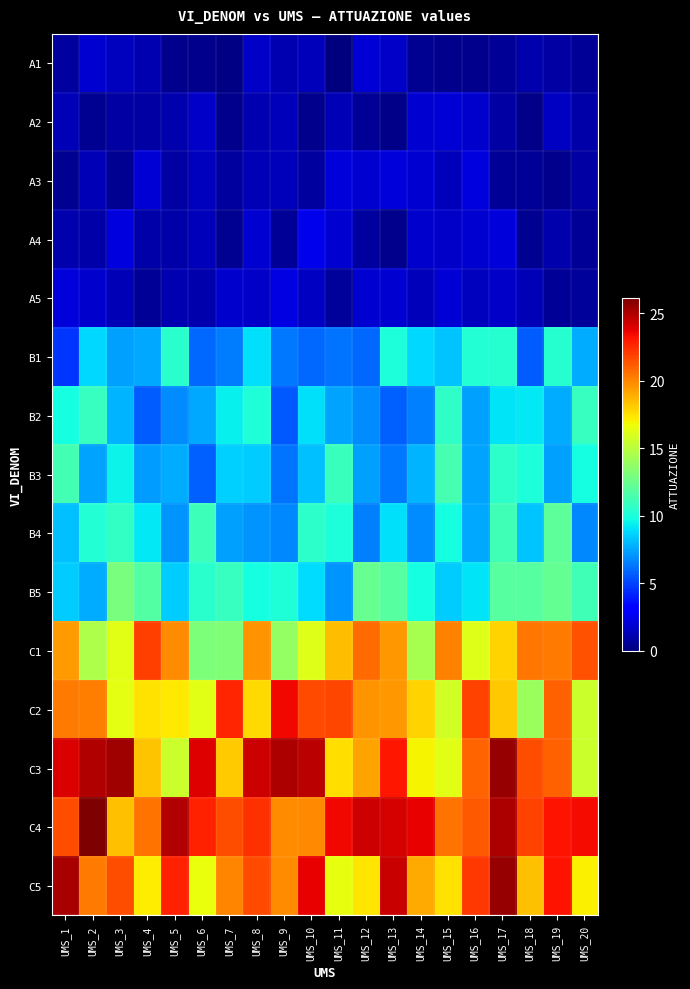

Reading left to right, transcribe all the data shown in this chart.

A1: UMS_1=0.7	UMS_2=1.9	UMS_3=1.5	UMS_4=1.2	UMS_5=0.3	UMS_6=0.3	UMS_7=0.1	UMS_8=1.7	UMS_9=1.2	UMS_10=1.4	UMS_11=0.0	UMS_12=1.9	UMS_13=1.7	UMS_14=0.4	UMS_15=0.4	UMS_16=0.4	UMS_17=0.6	UMS_18=1.0	UMS_19=0.9	UMS_20=0.6
A2: UMS_1=1.3	UMS_2=0.5	UMS_3=0.9	UMS_4=0.8	UMS_5=1.1	UMS_6=1.7	UMS_7=0.4	UMS_8=1.1	UMS_9=1.4	UMS_10=0.4	UMS_11=1.3	UMS_12=0.5	UMS_13=0.2	UMS_14=1.9	UMS_15=2.0	UMS_16=1.8	UMS_17=0.9	UMS_18=0.3	UMS_19=1.6	UMS_20=1.0
A3: UMS_1=0.4	UMS_2=1.3	UMS_3=0.5	UMS_4=2.0	UMS_5=0.8	UMS_6=1.5	UMS_7=0.7	UMS_8=1.2	UMS_9=1.4	UMS_10=0.8	UMS_11=2.1	UMS_12=1.9	UMS_13=2.1	UMS_14=1.9	UMS_15=1.4	UMS_16=2.1	UMS_17=0.6	UMS_18=0.6	UMS_19=0.4	UMS_20=0.9
A4: UMS_1=1.1	UMS_2=0.9	UMS_3=2.2	UMS_4=1.0	UMS_5=1.0	UMS_6=1.4	UMS_7=0.5	UMS_8=1.9	UMS_9=0.5	UMS_10=2.5	UMS_11=1.8	UMS_12=0.8	UMS_13=0.3	UMS_14=1.8	UMS_15=1.7	UMS_16=1.9	UMS_17=2.0	UMS_18=0.4	UMS_19=1.1	UMS_20=0.5
A5: UMS_1=2.1	UMS_2=1.7	UMS_3=1.3	UMS_4=0.5	UMS_5=1.1	UMS_6=1.1	UMS_7=1.8	UMS_8=1.7	UMS_9=2.3	UMS_10=1.5	UMS_11=0.6	UMS_12=1.9	UMS_13=1.9	UMS_14=1.4	UMS_15=1.9	UMS_16=1.5	UMS_17=1.6	UMS_18=1.3	UMS_19=0.6	UMS_20=0.6
B1: UMS_1=4.7	UMS_2=8.8	UMS_3=7.4	UMS_4=7.6	UMS_5=10.4	UMS_6=6.0	UMS_7=6.5	UMS_8=9.0	UMS_9=6.4	UMS_10=6.0	UMS_11=6.2	UMS_12=6.0	UMS_13=10.1	UMS_14=8.8	UMS_15=8.3	UMS_16=10.2	UMS_17=10.3	UMS_18=5.6	UMS_19=10.4	UMS_20=7.7
B2: UMS_1=9.8	UMS_2=10.9	UMS_3=7.9	UMS_4=5.7	UMS_5=6.9	UMS_6=7.6	UMS_7=9.4	UMS_8=10.2	UMS_9=5.5	UMS_10=9.1	UMS_11=7.5	UMS_12=6.8	UMS_13=5.7	UMS_14=6.5	UMS_15=10.7	UMS_16=7.4	UMS_17=9.1	UMS_18=9.2	UMS_19=7.7	UMS_20=10.8
B3: UMS_1=11.3	UMS_2=7.5	UMS_3=9.5	UMS_4=7.3	UMS_5=7.7	UMS_6=5.7	UMS_7=8.7	UMS_8=8.5	UMS_9=6.3	UMS_10=8.2	UMS_11=10.9	UMS_12=7.4	UMS_13=6.4	UMS_14=7.9	UMS_15=11.4	UMS_16=7.5	UMS_17=10.5	UMS_18=10.1	UMS_19=7.4	UMS_20=9.9
B4: UMS_1=8.2	UMS_2=10.3	UMS_3=10.8	UMS_4=9.2	UMS_5=7.0	UMS_6=11.0	UMS_7=7.4	UMS_8=7.1	UMS_9=6.7	UMS_10=10.5	UMS_11=10.1	UMS_12=6.6	UMS_13=9.1	UMS_14=6.9	UMS_15=9.9	UMS_16=7.5	UMS_17=11.1	UMS_18=8.3	UMS_19=12.1	UMS_20=6.8
B5: UMS_1=8.5	UMS_2=7.7	UMS_3=13.0	UMS_4=11.8	UMS_5=8.5	UMS_6=10.5	UMS_7=10.9	UMS_8=9.8	UMS_9=10.2	UMS_10=9.0	UMS_11=7.1	UMS_12=12.4	UMS_13=11.9	UMS_14=9.8	UMS_15=8.5	UMS_16=9.1	UMS_17=11.9	UMS_18=11.9	UMS_19=12.3	UMS_20=11.2
C1: UMS_1=19.4	UMS_2=14.6	UMS_3=16.2	UMS_4=22.0	UMS_5=19.9	UMS_6=13.1	UMS_7=13.2	UMS_8=19.6	UMS_9=13.9	UMS_10=16.2	UMS_11=18.5	UMS_12=20.7	UMS_13=19.5	UMS_14=14.4	UMS_15=20.1	UMS_16=16.2	UMS_17=17.9	UMS_18=20.5	UMS_19=20.3	UMS_20=21.5
C2: UMS_1=20.4	UMS_2=20.3	UMS_3=16.3	UMS_4=17.5	UMS_5=17.3	UMS_6=16.2	UMS_7=22.7	UMS_8=17.7	UMS_9=23.5	UMS_10=21.7	UMS_11=21.7	UMS_12=19.6	UMS_13=19.6	UMS_14=17.9	UMS_15=15.8	UMS_16=21.8	UMS_17=18.2	UMS_18=14.0	UMS_19=21.1	UMS_20=15.6
C3: UMS_1=24.0	UMS_2=24.9	UMS_3=25.3	UMS_4=18.3	UMS_5=15.6	UMS_6=23.9	UMS_7=18.1	UMS_8=24.3	UMS_9=25.0	UMS_10=24.7	UMS_11=17.5	UMS_12=19.3	UMS_13=23.1	UMS_14=17.0	UMS_15=16.3	UMS_16=21.0	UMS_17=25.6	UMS_18=21.6	UMS_19=21.1	UMS_20=15.6
C4: UMS_1=21.6	UMS_2=26.1	UMS_3=18.4	UMS_4=20.6	UMS_5=25.0	UMS_6=22.8	UMS_7=21.6	UMS_8=22.4	UMS_9=19.8	UMS_10=19.9	UMS_11=23.5	UMS_12=24.3	UMS_13=24.1	UMS_14=23.7	UMS_15=20.5	UMS_16=21.2	UMS_17=25.0	UMS_18=21.9	UMS_19=23.2	UMS_20=23.4
C5: UMS_1=25.1	UMS_2=20.4	UMS_3=21.6	UMS_4=17.1	UMS_5=22.8	UMS_6=16.6	UMS_7=20.1	UMS_8=21.6	UMS_9=19.9	UMS_10=23.7	UMS_11=16.5	UMS_12=17.4	UMS_13=24.4	UMS_14=19.0	UMS_15=17.5	UMS_16=22.2	UMS_17=25.5	UMS_18=18.4	UMS_19=23.2	UMS_20=17.1